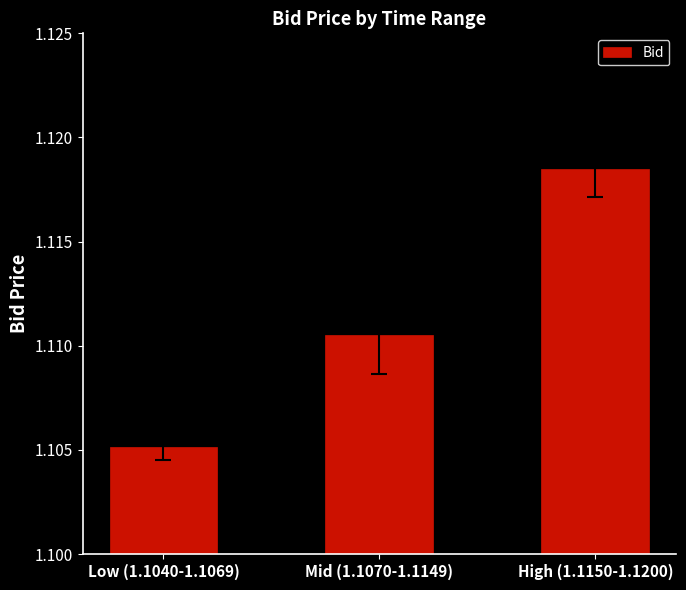

Is it true that the value at Mid (1.1070-1.1149) is 0.4?

False